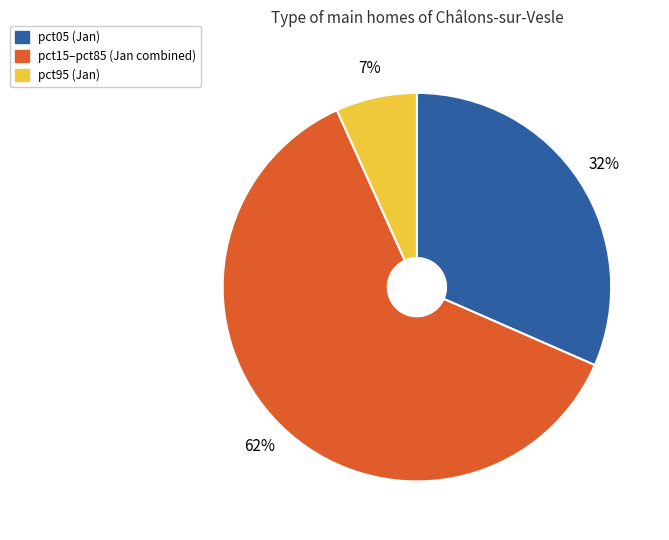

The pct95 (Jan) slice represents 7% of the pie. True or false?

True